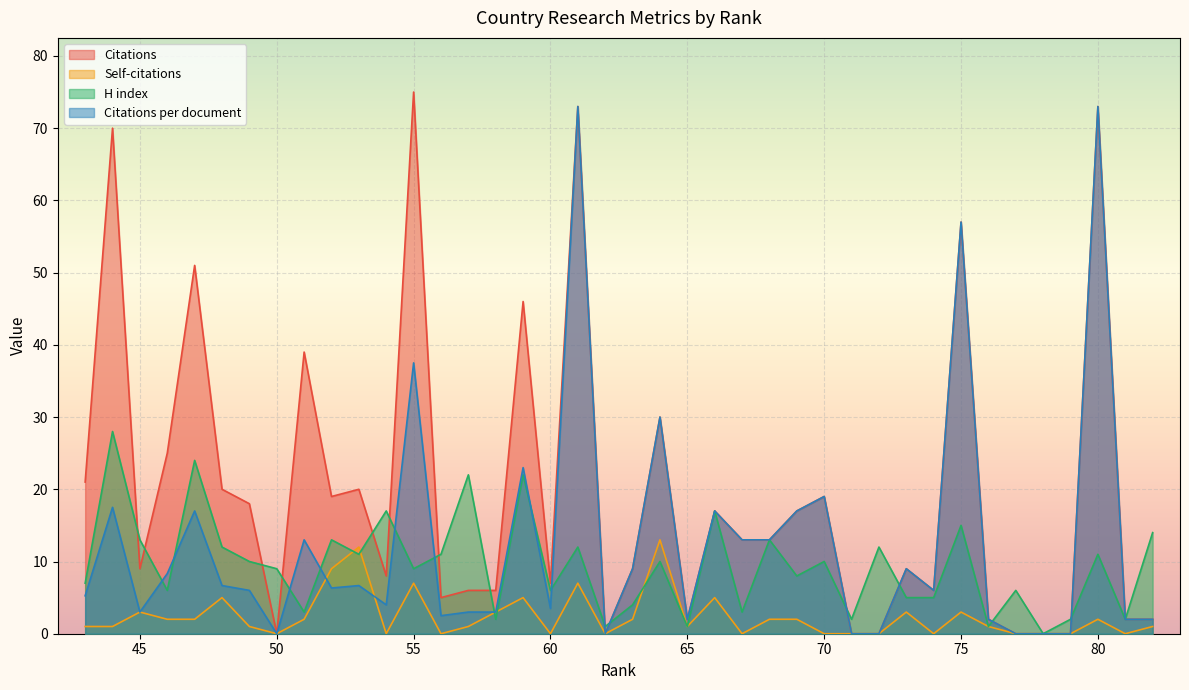

Is the value of Citations at 78 greater than the value of H index at 81?

No